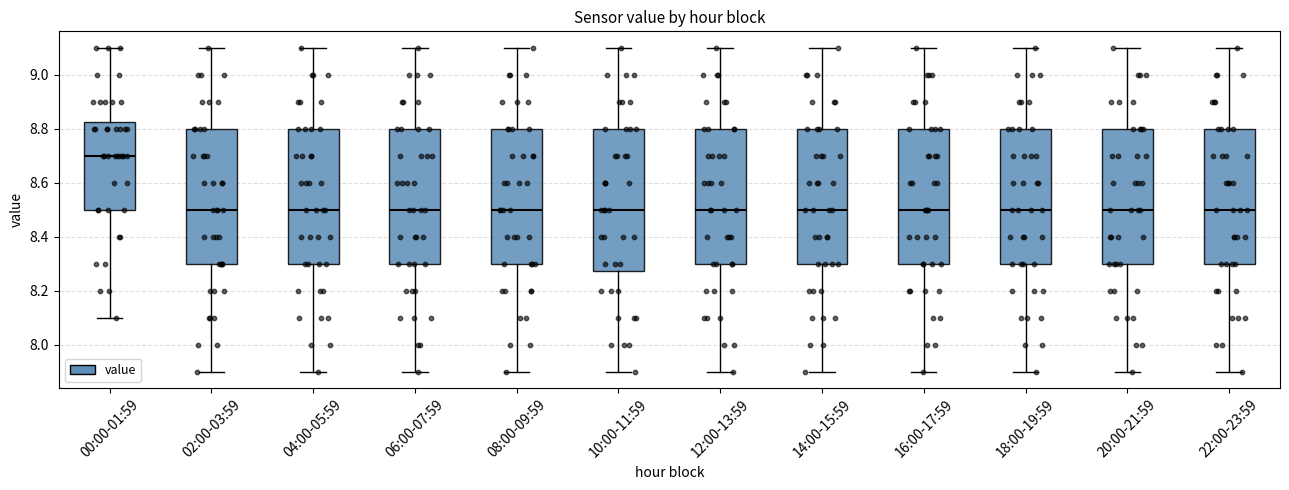

Which box is the tallest, from its lower edge to its upper edge?

10:00-11:59